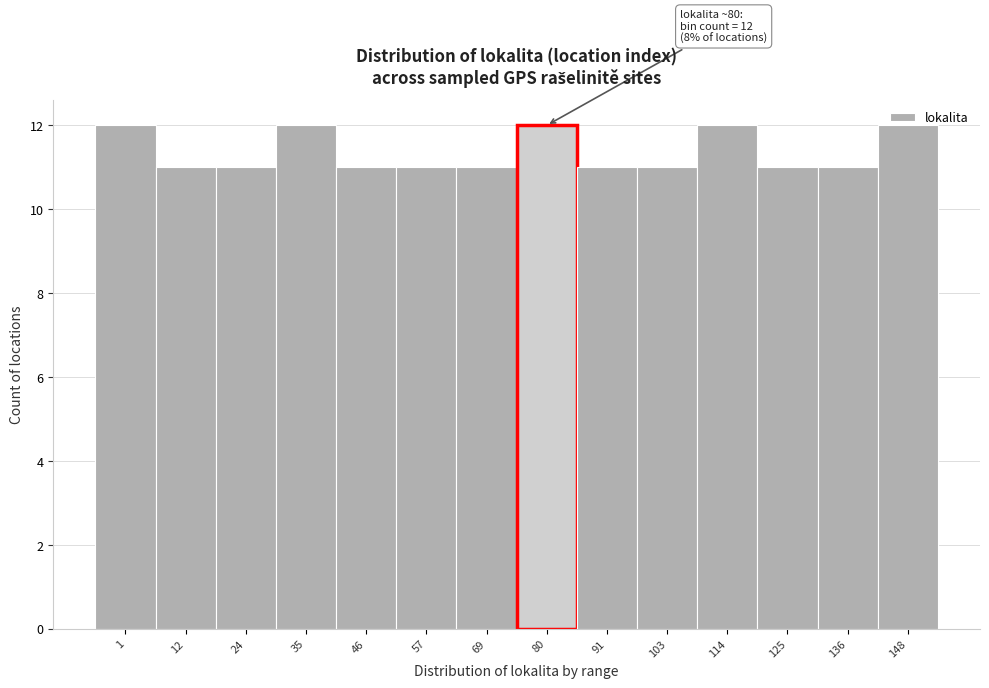

What is the ratio of the value at 24 to the value at 35?

0.9